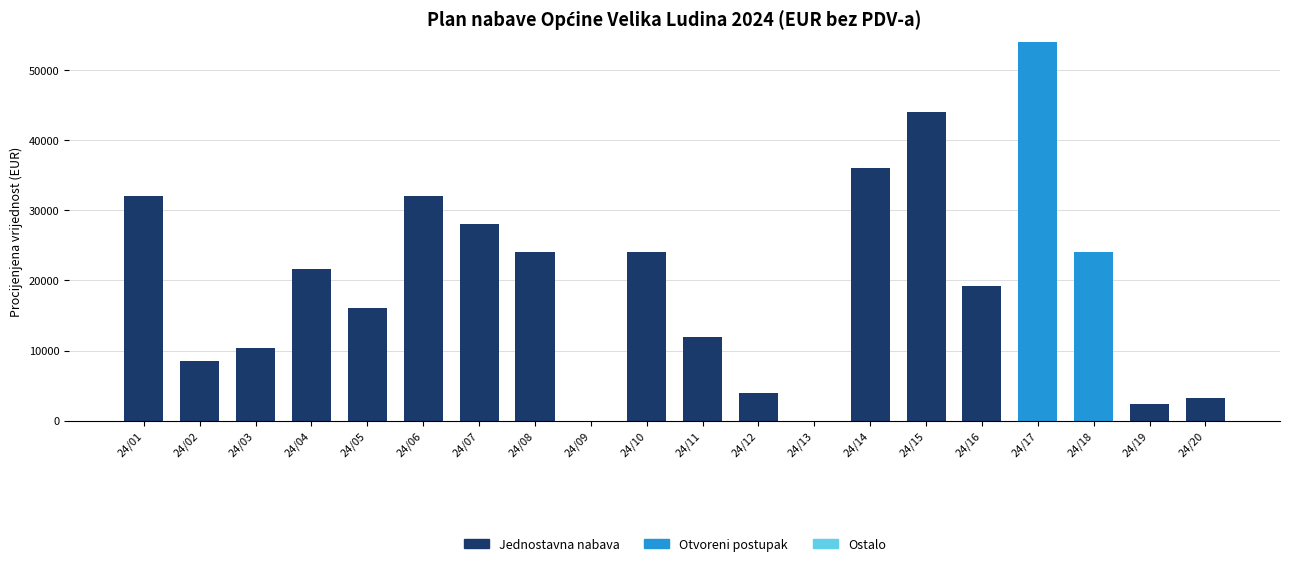

At which category is the sum across all series the highest?

24/17